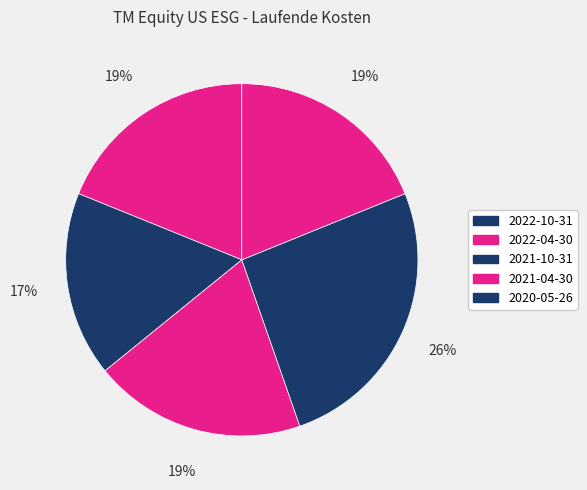

How many slices are in this pie chart?

5